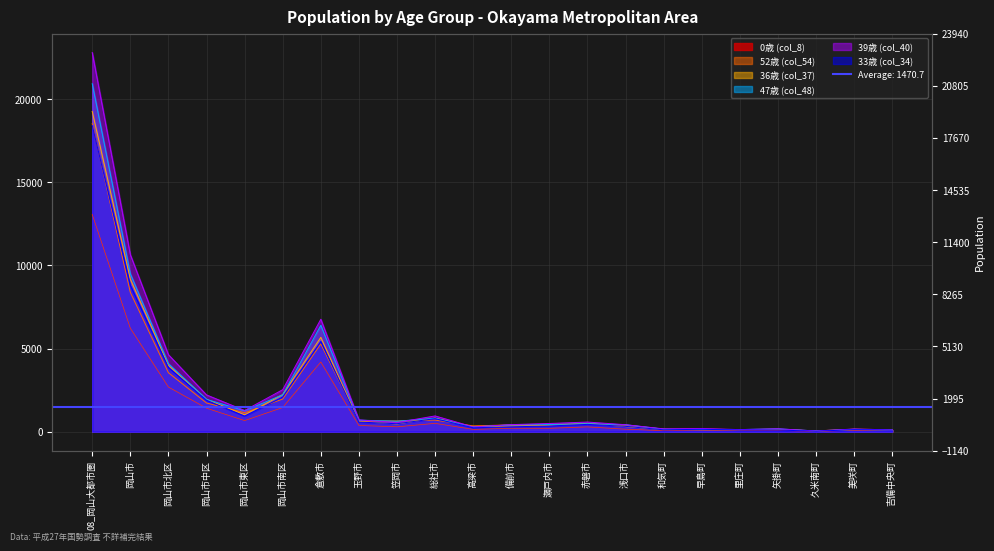

What is the approximate value of 47歳 (col_48) at 岡山市北区?

4092